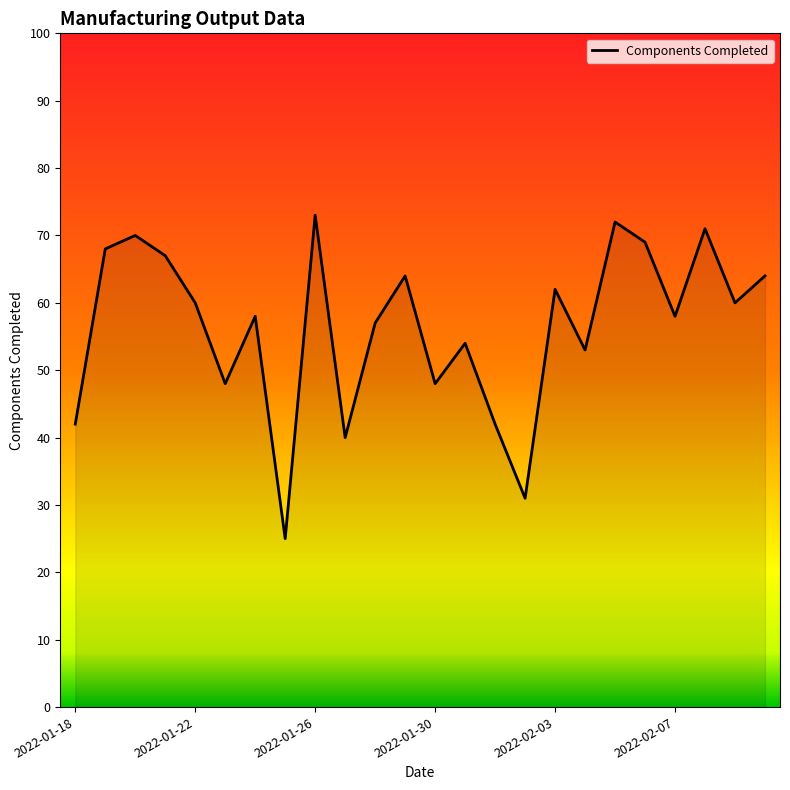

What is the minimum value shown in the chart?

25